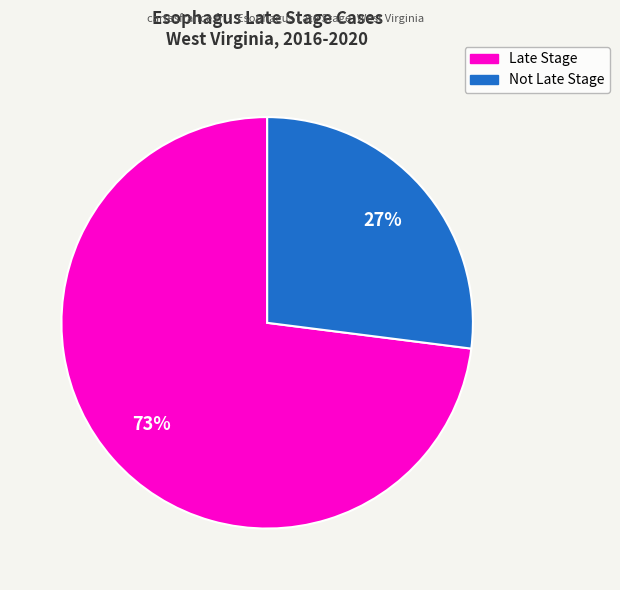

Does any single category account for the majority?

Yes